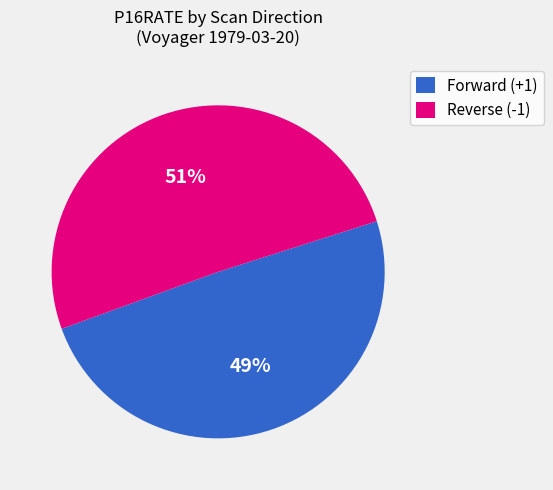

True or false: Reverse (-1) accounts for 51% of the total.

True